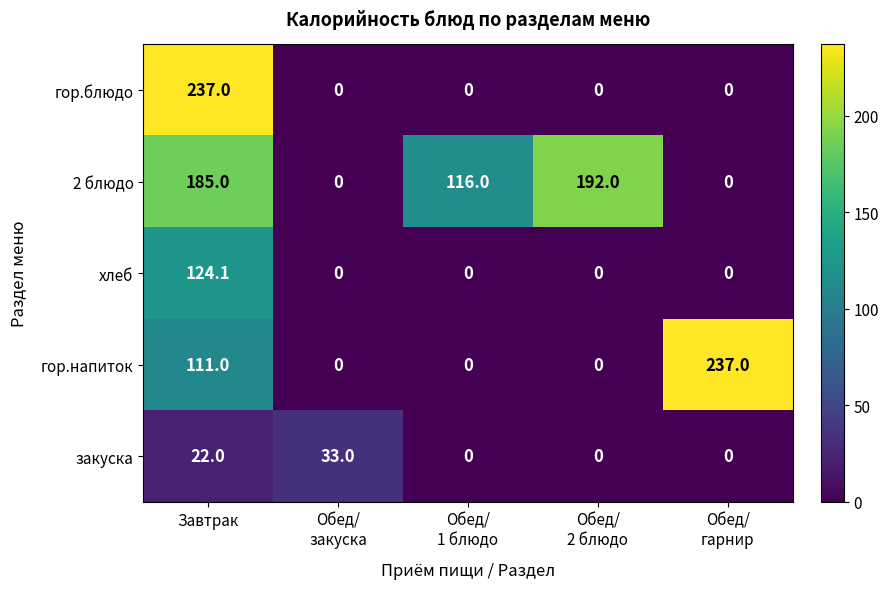

The value of гор.напиток at Завтрак is 111.0. True or false?

True